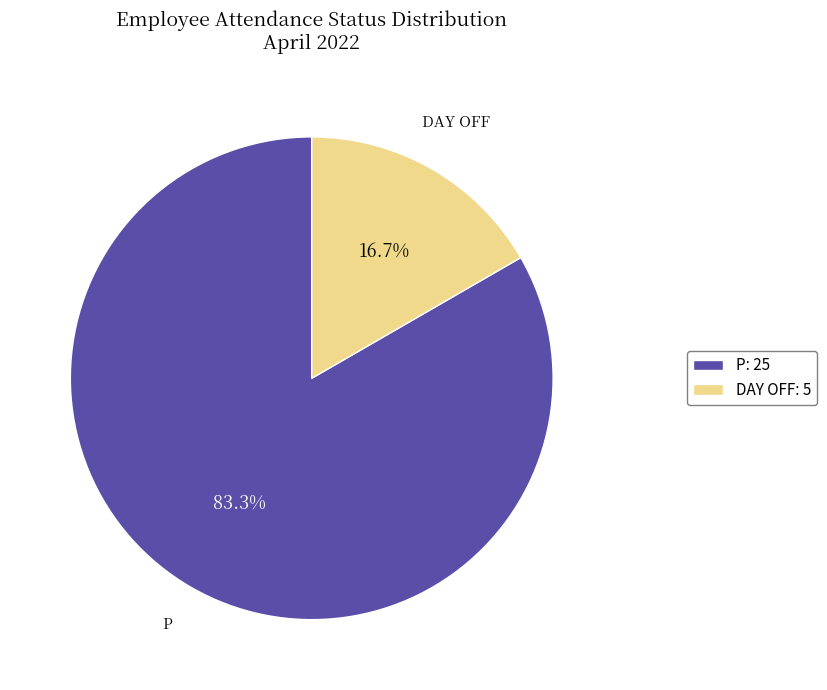

Approximately how many times larger is the value at P: 25 compared to DAY OFF: 5?

5.0